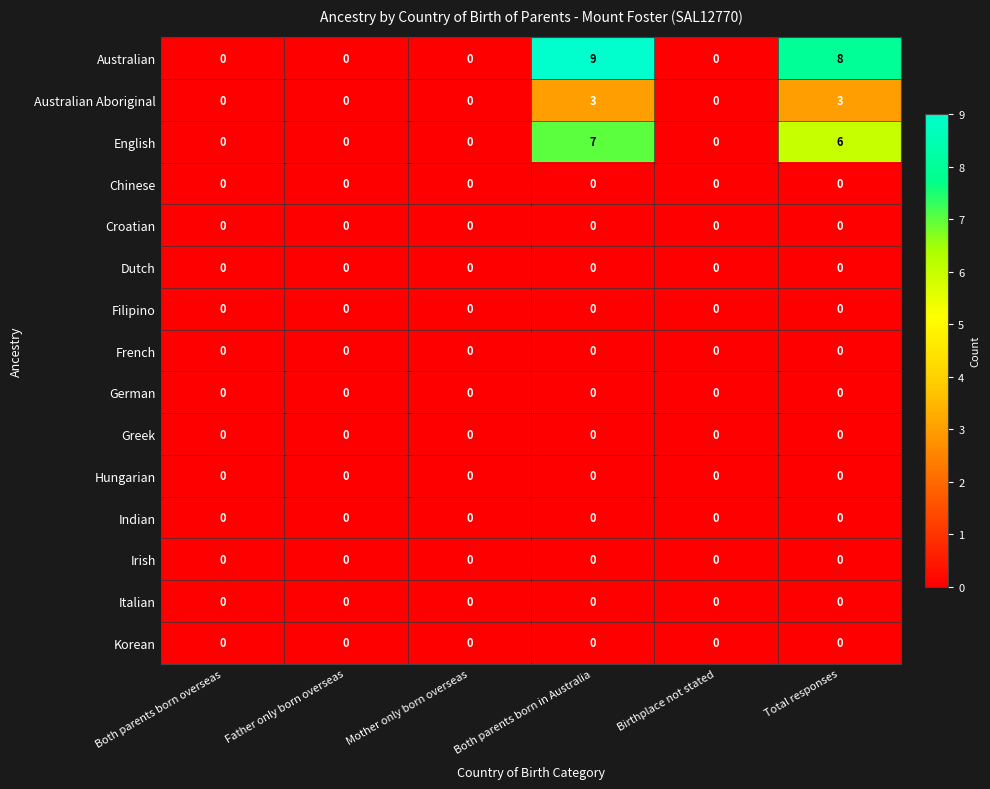

Is it true that Croatian equals 0 at Both parents born in Australia?

True